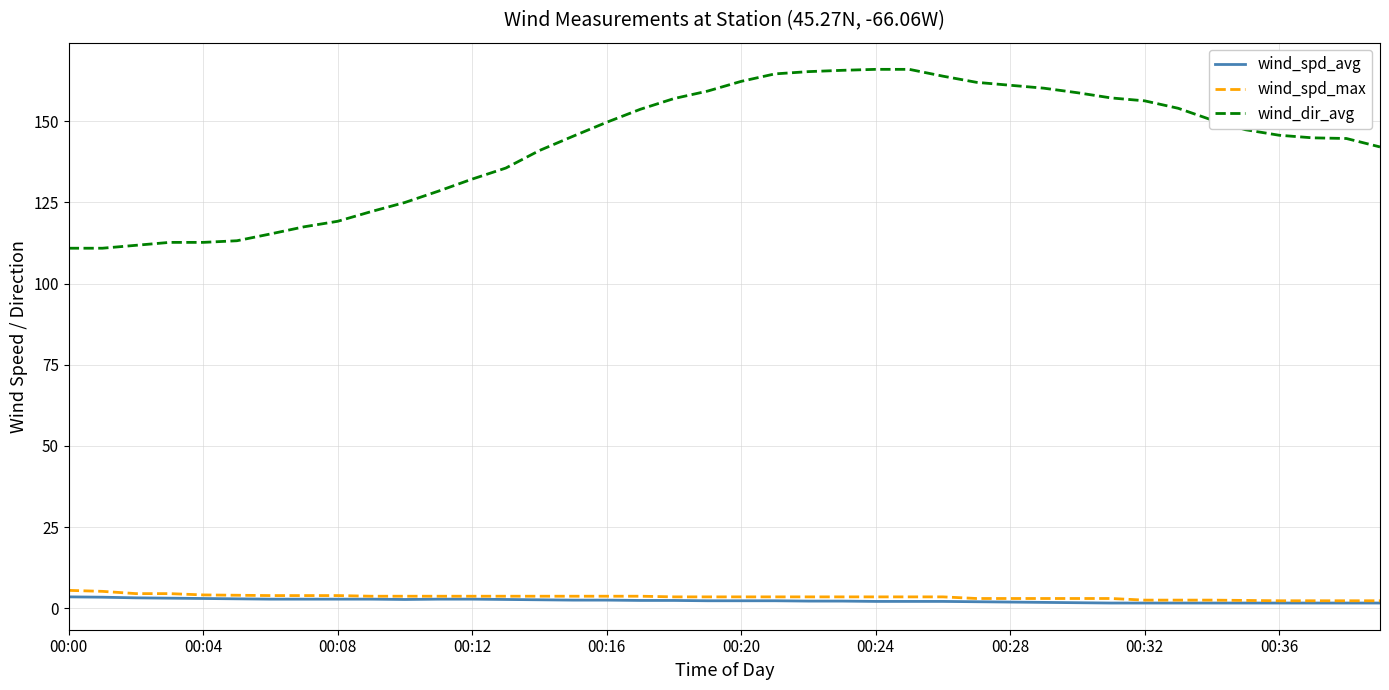

Which series has the largest total across all categories?

wind_dir_avg